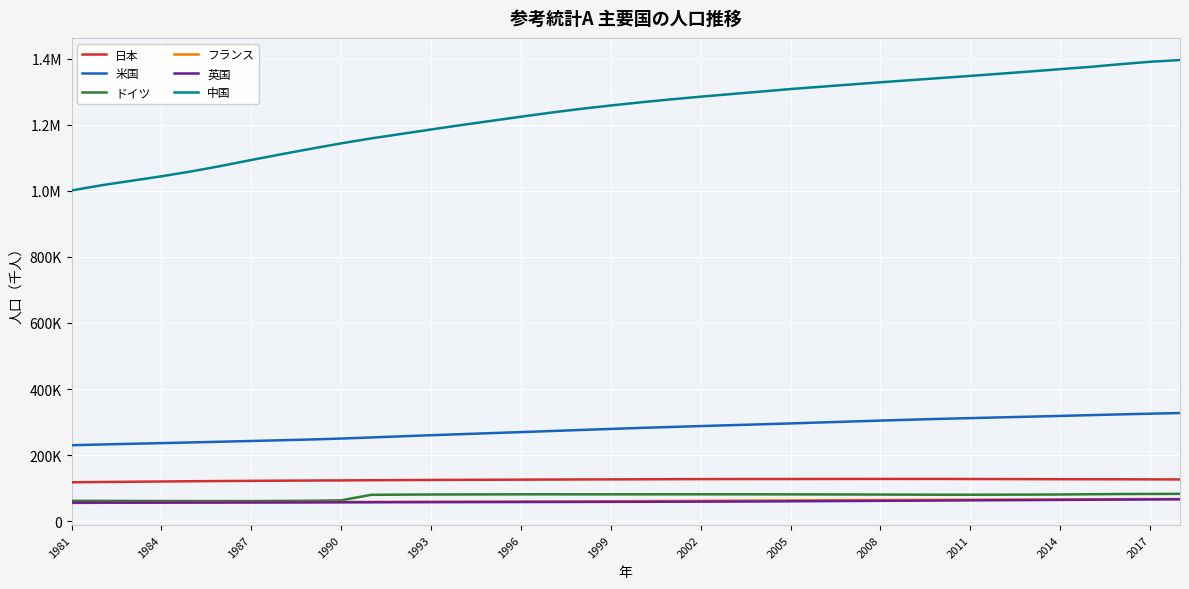

What are all the series names shown in the legend?

日本, 米国, ドイツ, フランス, 英国, 中国